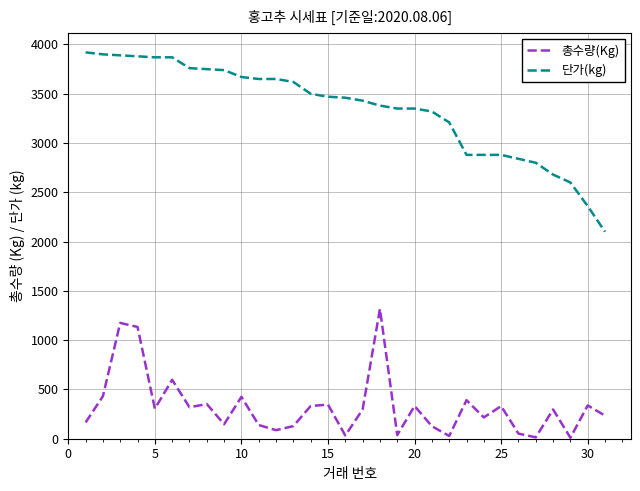

Which series has the largest range (max minus min)?

단가(kg)